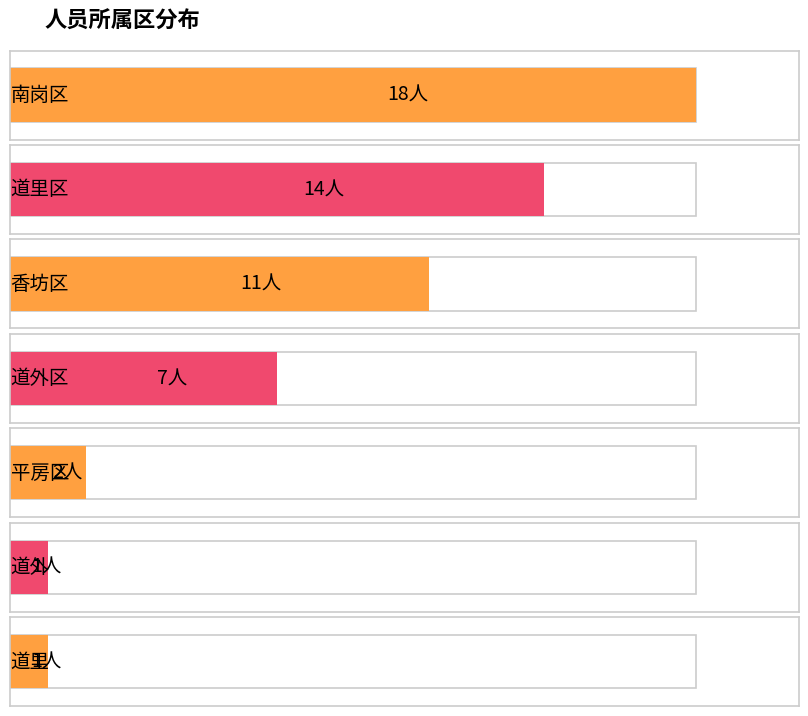

What is the smallest value displayed?

1